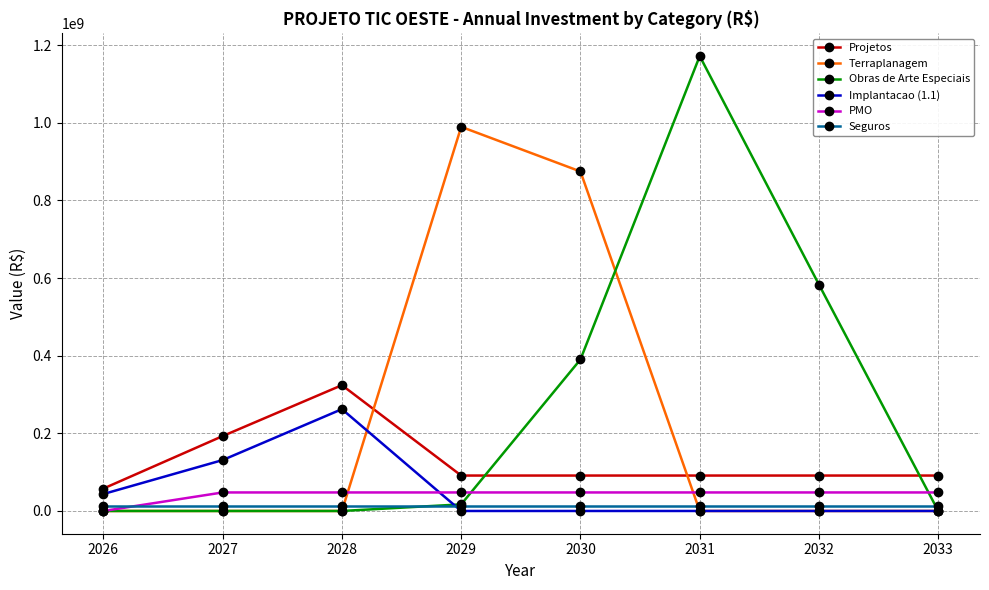

True or false: Terraplanagem has a value of 0.0 at 2033.

True